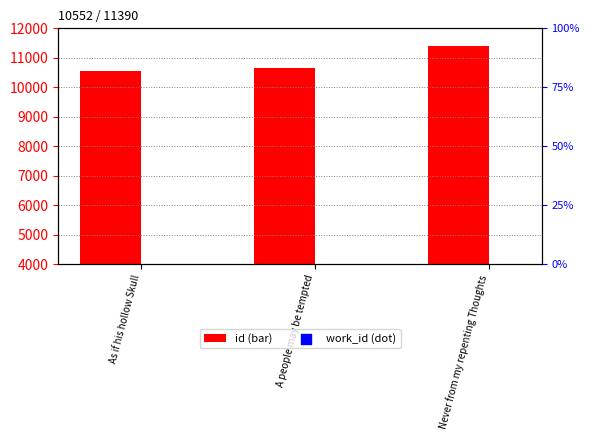

Which series has the widest spread of Y values?

id